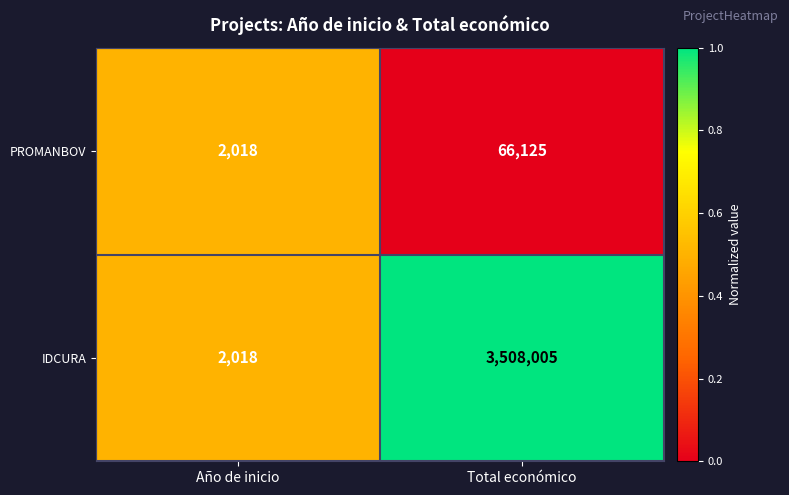

Which series changed the most between Año de inicio and Total económico?

IDCURA